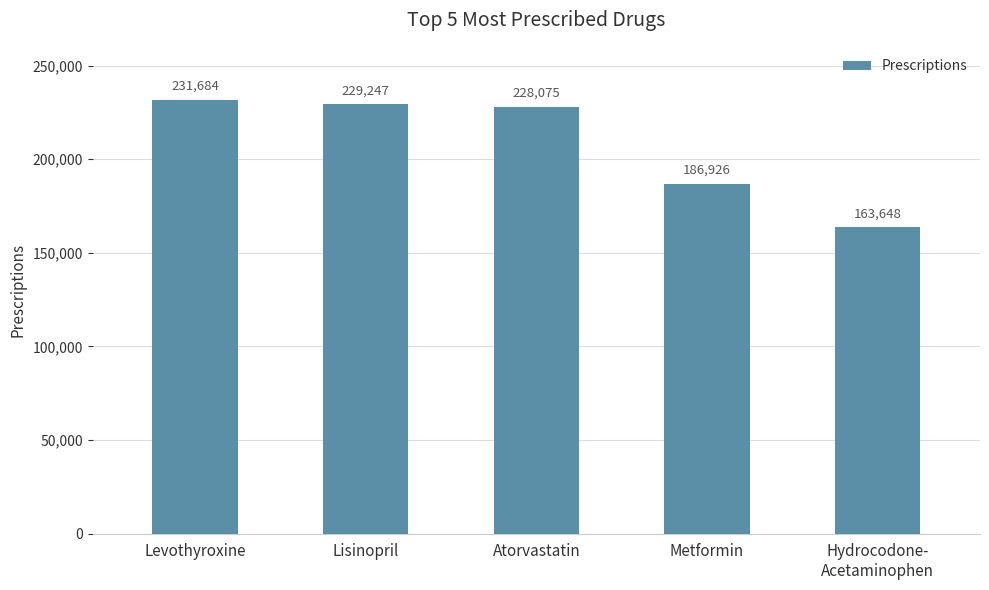

What is the difference between the second highest and second lowest values?

42321